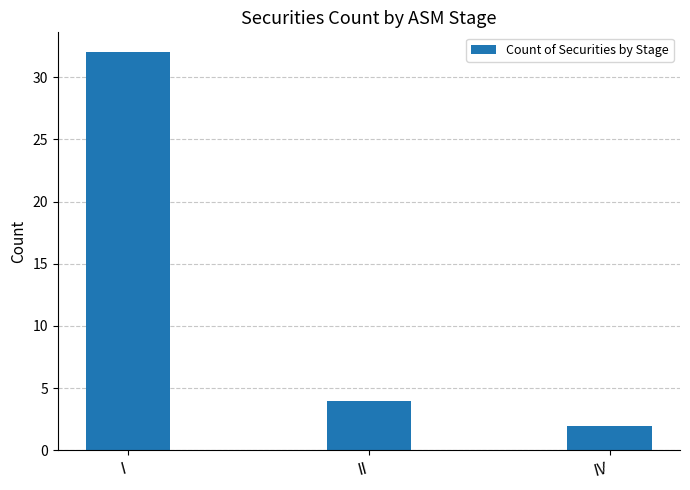

What position from the right is IV?

1